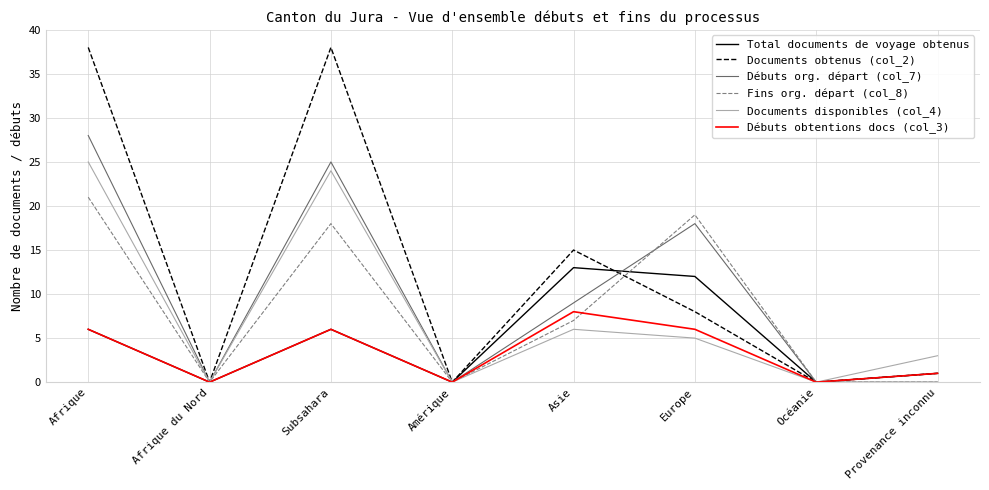

How many lines are shown in the chart?

6